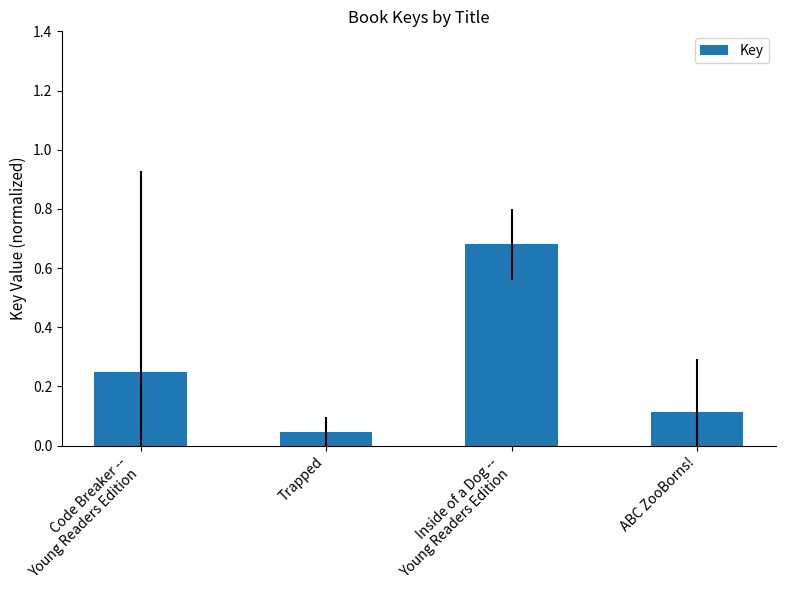

Where is the data nearest to the value 0?

Trapped